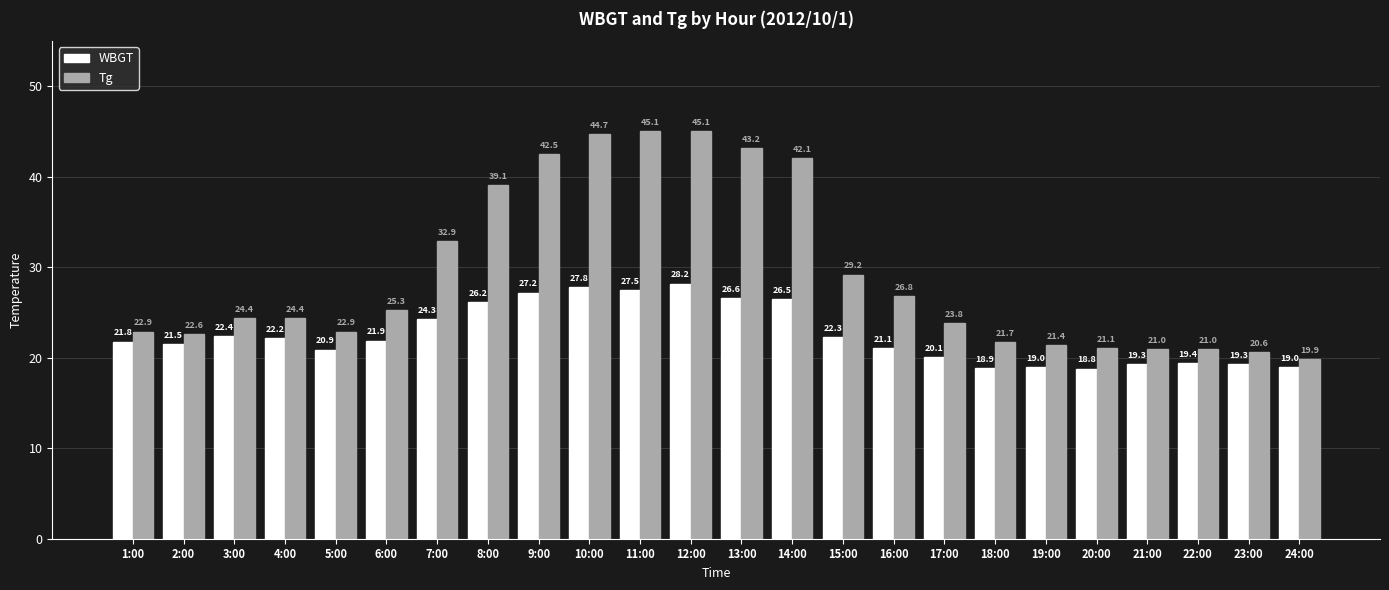

Between 4:00 and 20:00, which series saw the biggest shift?

WBGT